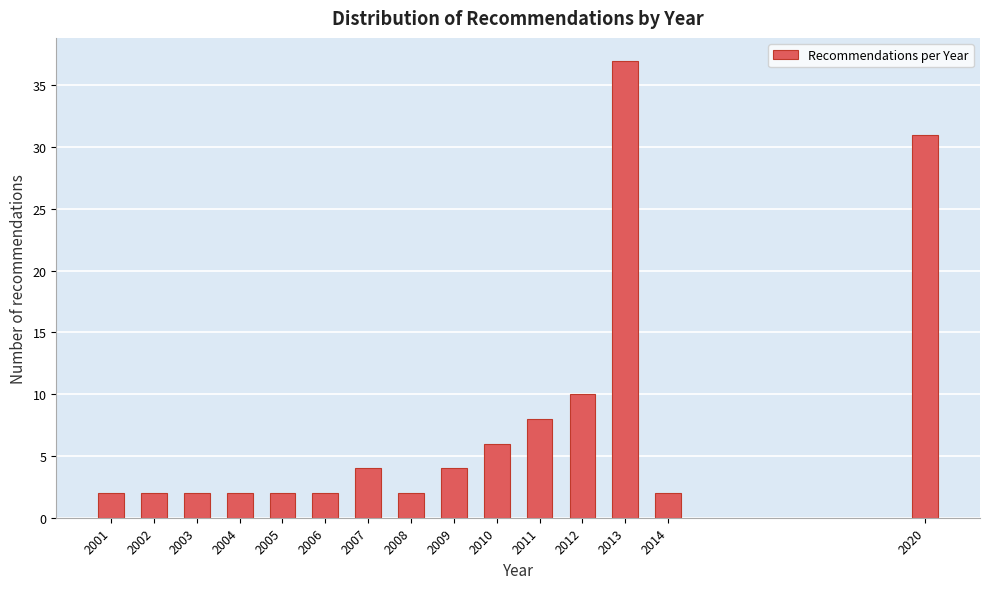

Reading right to left, list all the values displayed in this chart.

2020=31	2014=2	2013=37	2012=10	2011=8	2010=6	2009=4	2008=2	2007=4	2006=2	2005=2	2004=2	2003=2	2002=2	2001=2